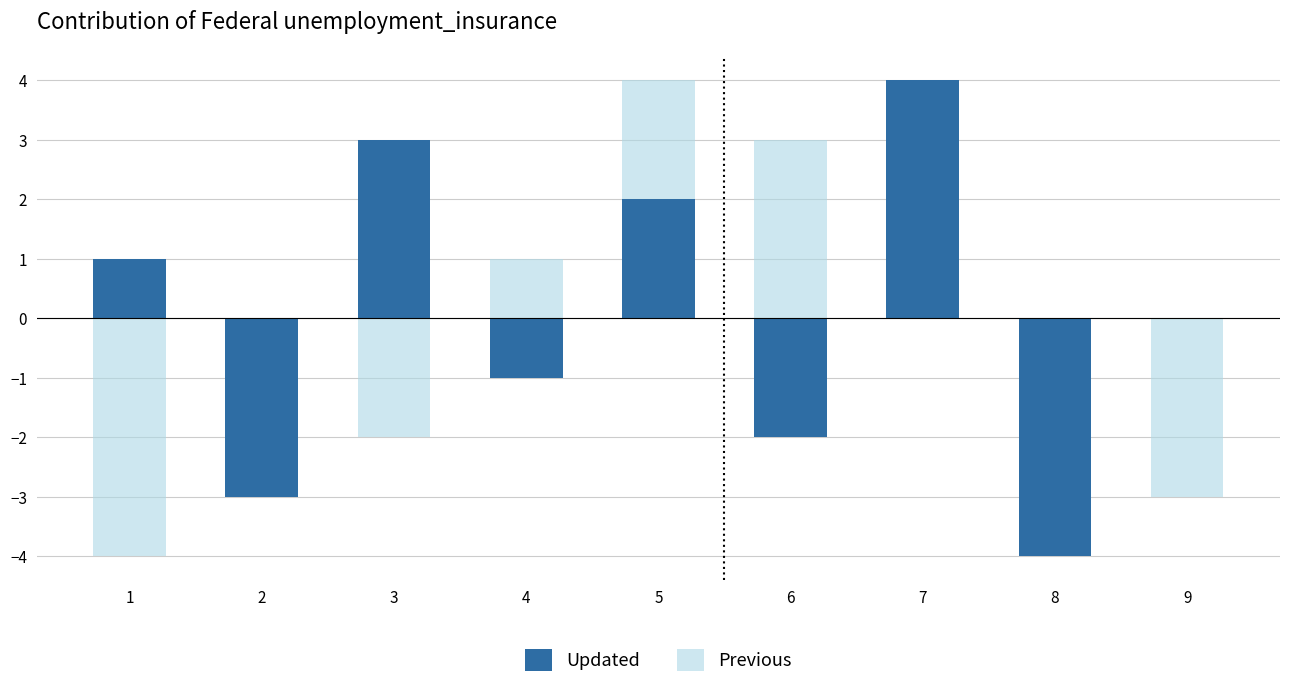

Which has a higher value, 1 or 4?

1